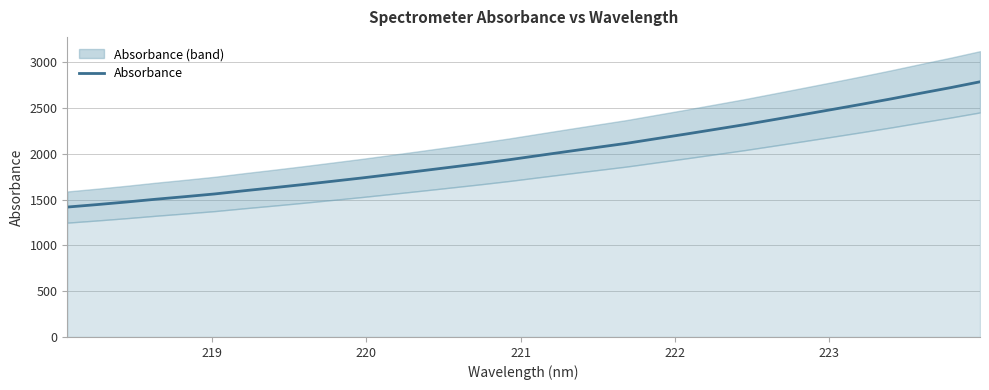

What is the average value?

2008.3